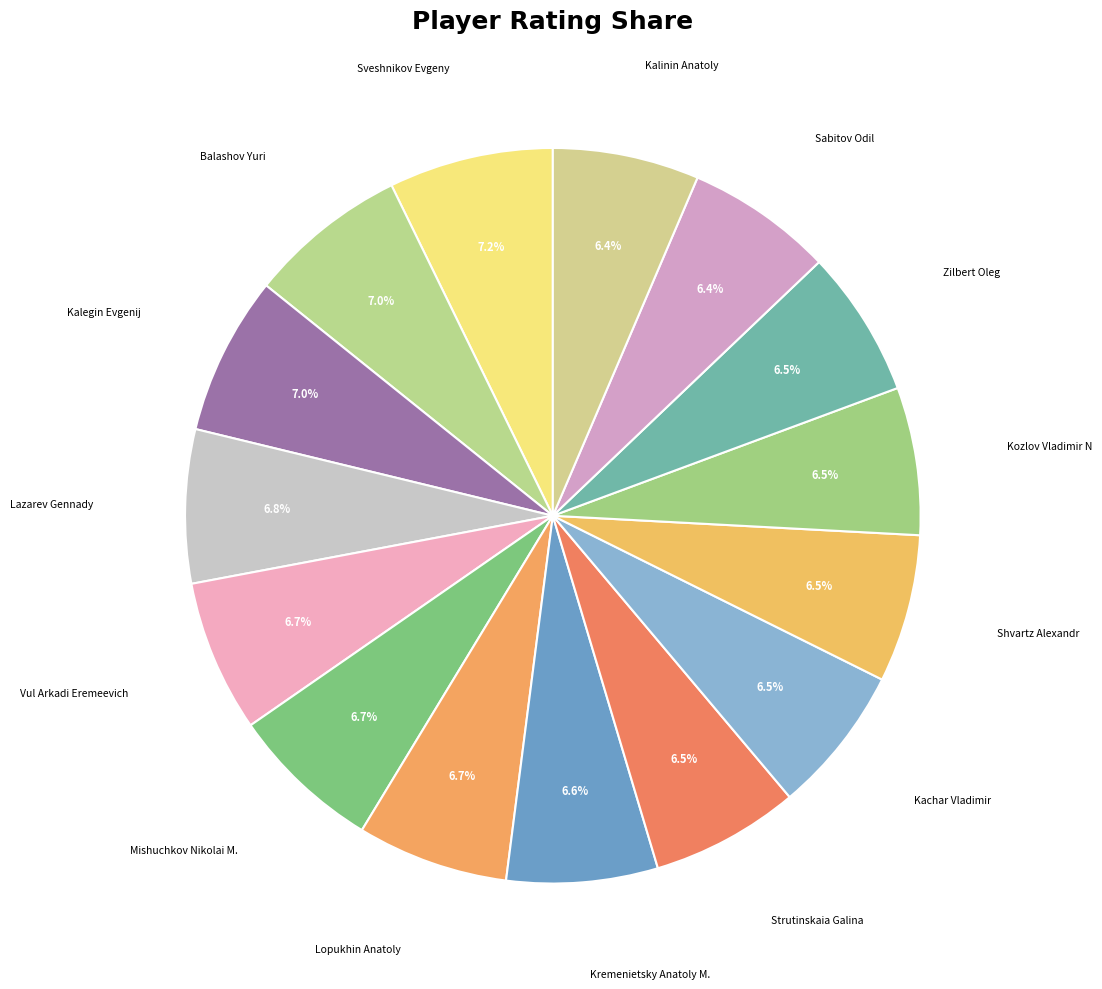

How many slices are in this pie chart?

15